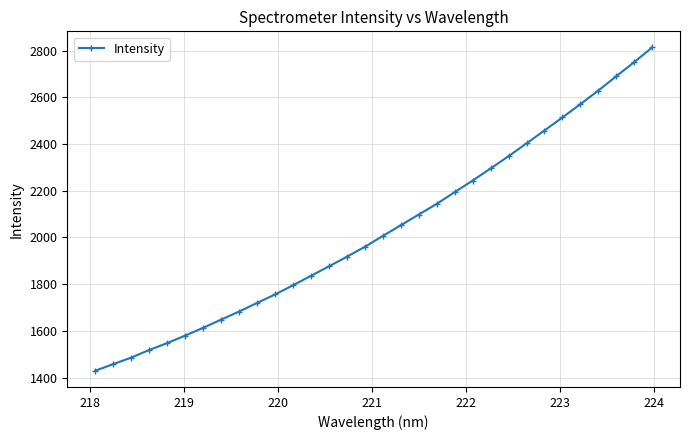

What is the value of the 14th point from the left?

1876.2